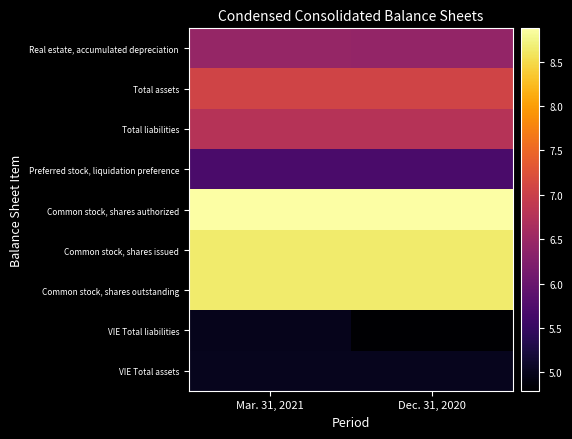

Reading right to left, what are all the values shown in this chart?

Real estate, accumulated depreciation: Dec. 31, 2020=6.4	Mar. 31, 2021=6.4
Total assets: Dec. 31, 2020=7.1	Mar. 31, 2021=7.1
Total liabilities: Dec. 31, 2020=6.8	Mar. 31, 2021=6.8
Preferred stock, liquidation preference: Dec. 31, 2020=5.7	Mar. 31, 2021=5.7
Common stock, shares authorized: Dec. 31, 2020=8.9	Mar. 31, 2021=8.9
Common stock, shares issued: Dec. 31, 2020=8.6	Mar. 31, 2021=8.6
Common stock, shares outstanding: Dec. 31, 2020=8.6	Mar. 31, 2021=8.6
VIE Total liabilities: Dec. 31, 2020=4.8	Mar. 31, 2021=5.0
VIE Total assets: Dec. 31, 2020=5.0	Mar. 31, 2021=5.0